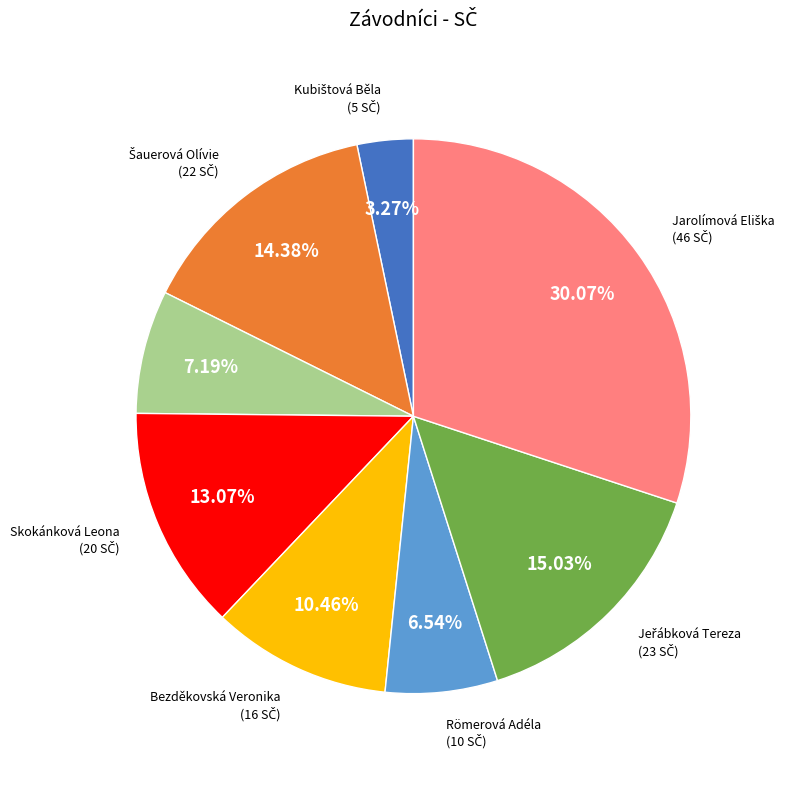

Combined, do Skokánková Leona and Römerová Adéla account for over 50%?

No